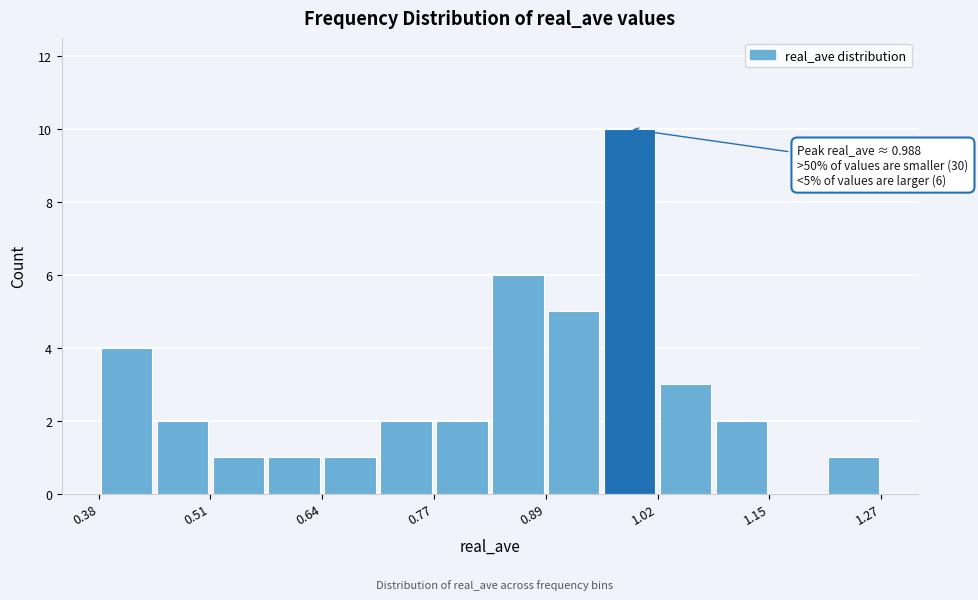

Around what value on the x-axis is the tallest bar? Give the approximate position of its centre, as read against the axis.

0.98